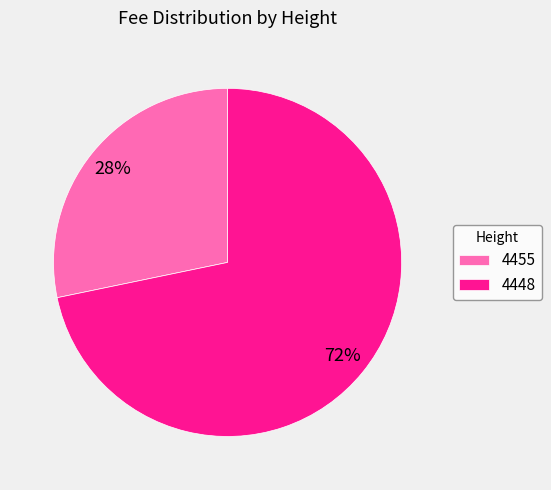

What percentage is the 4448 slice, to the nearest percent?

72%